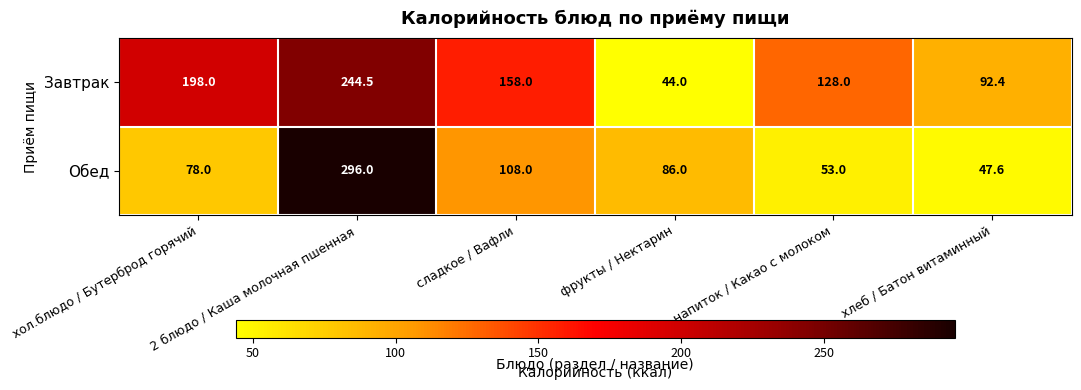

At which label is Завтрак closest to 144?

сладкое / Вафли